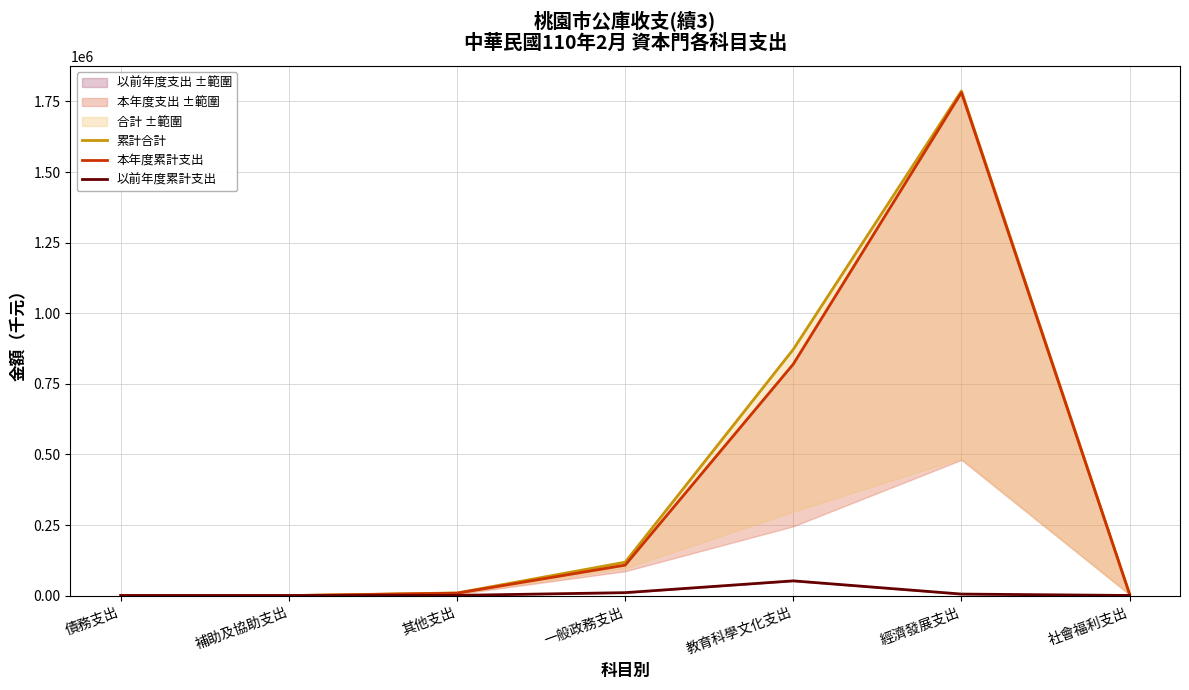

Where does the 累計合計 series first go above 9403?

一般政務支出